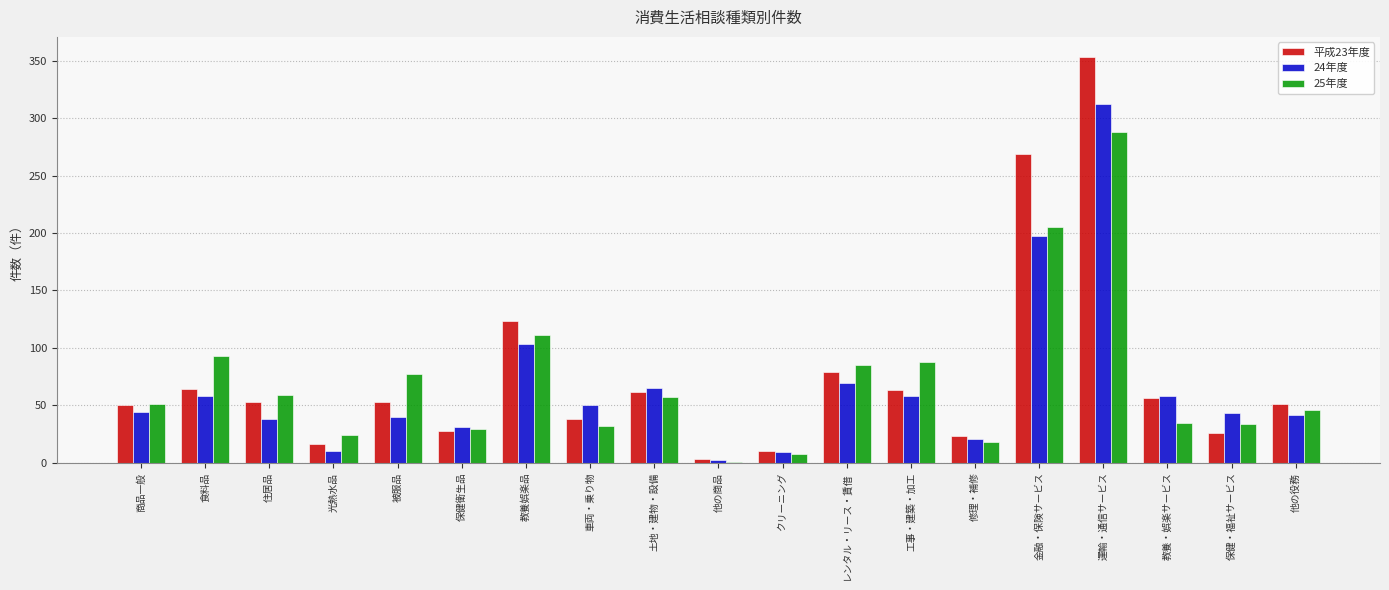

At which label does 平成23年度 reach its peak?

運輸・通信サービス